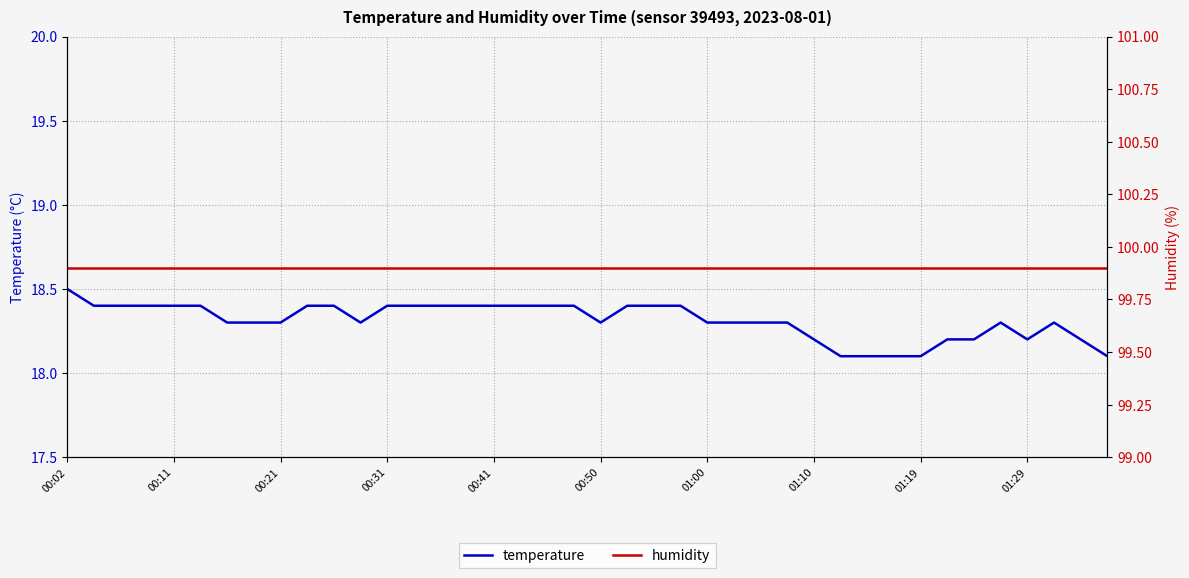

How many temperature values are between 18 and 19?

40